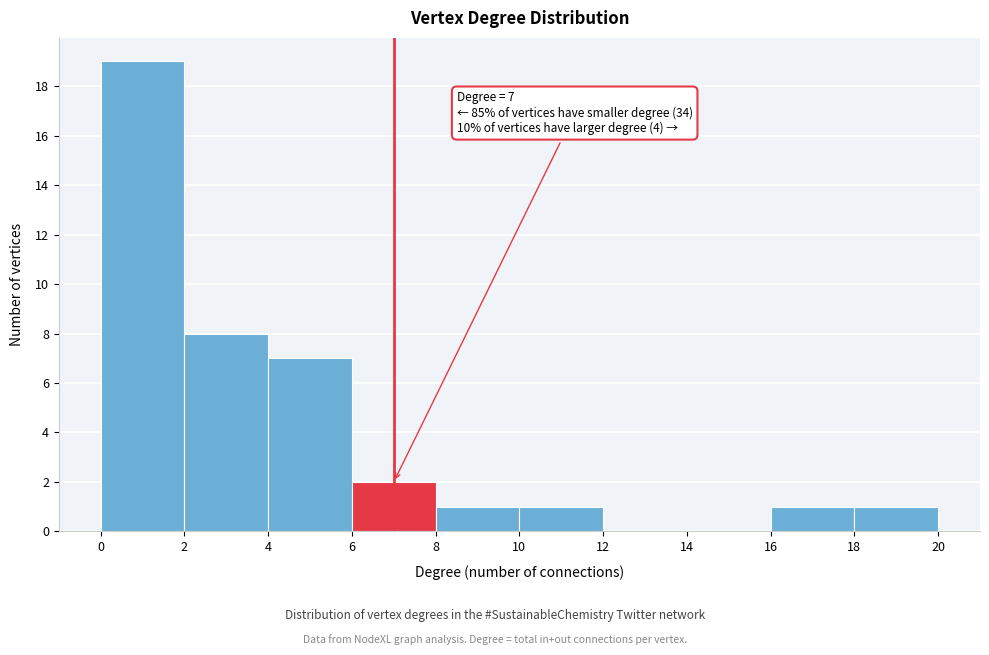

Over which range of the x-axis is the bar tallest?

0 to 2